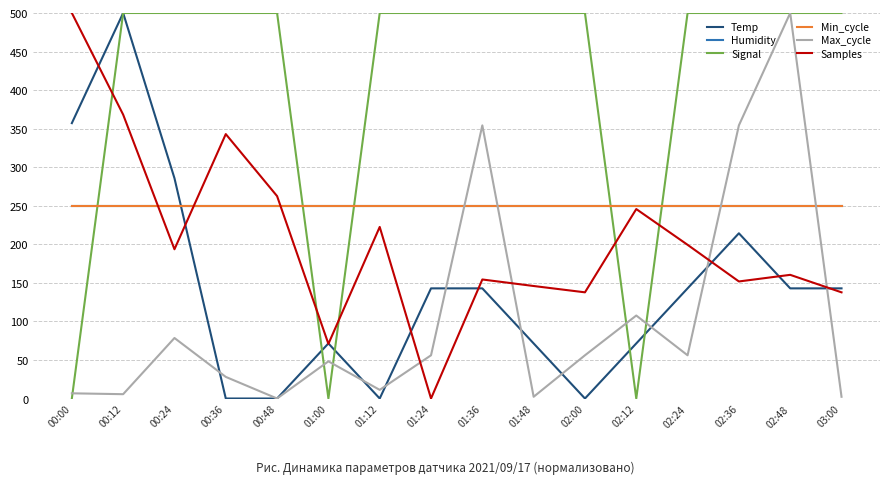

Does the chart display data point markers on the line(s)?

No